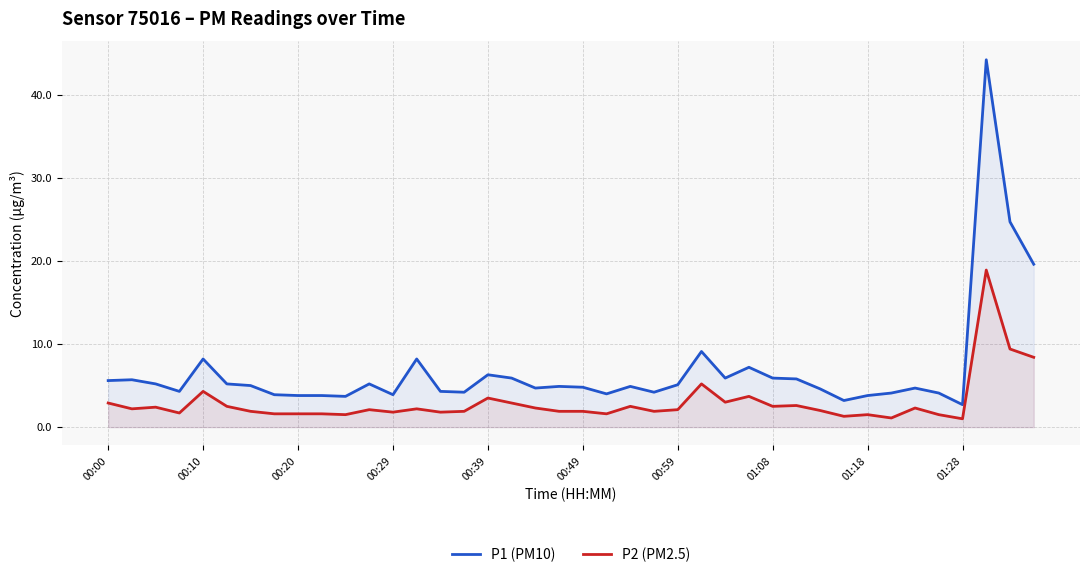

What are all the series names shown in the legend?

P1 (PM10), P2 (PM2.5)